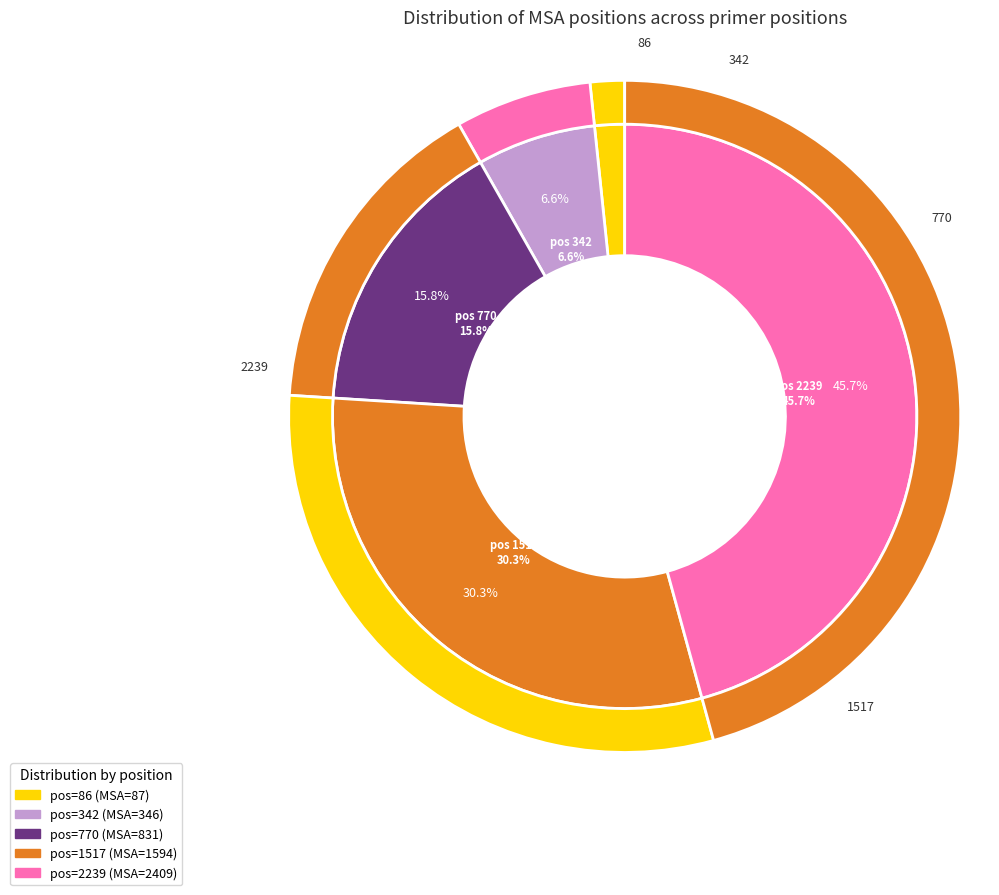

Which slice is the largest?

2239